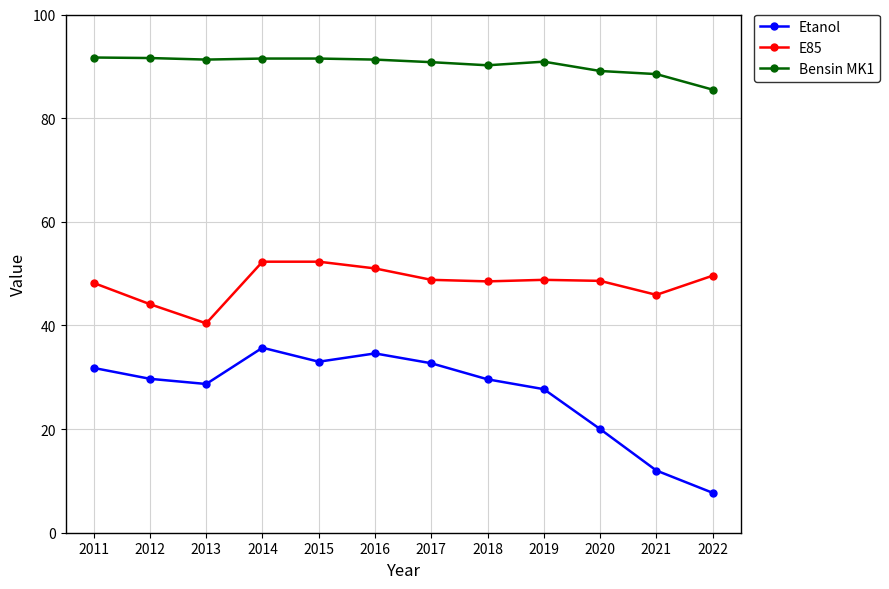

List the series in order of their overall mean, highest first.

Bensin MK1, E85, Etanol